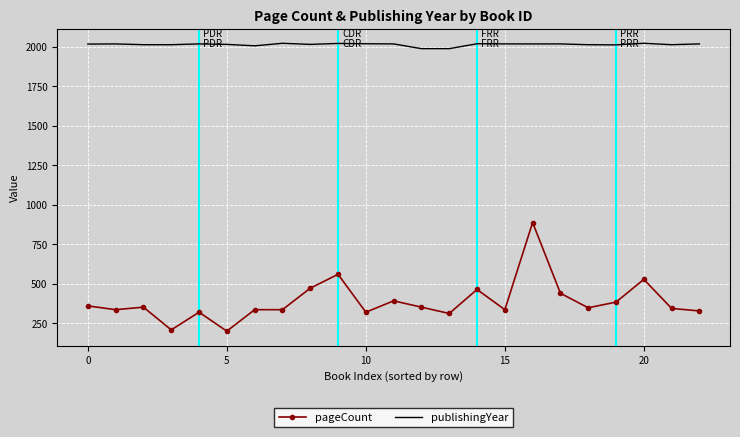

How many values in the publishingYear series are below 2019?

11